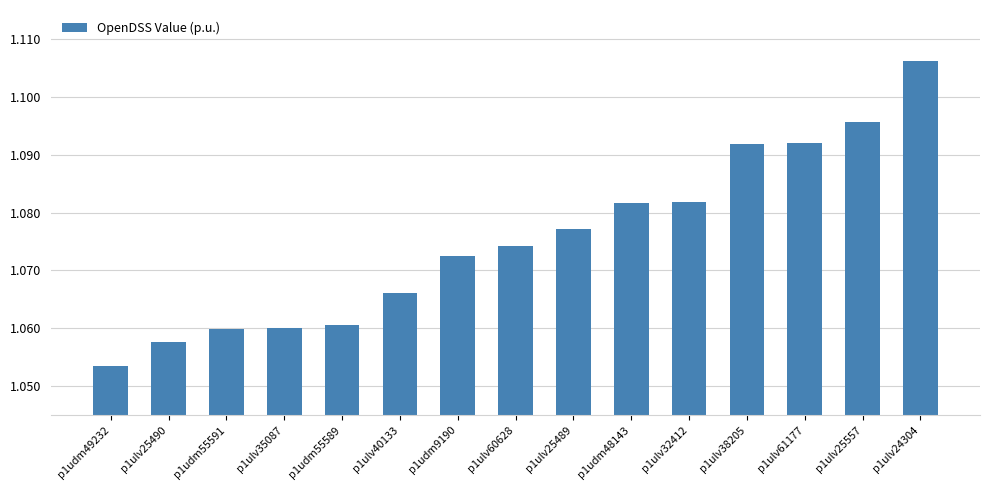

What is the label of the 8th bar from the right?

p1ulv60628